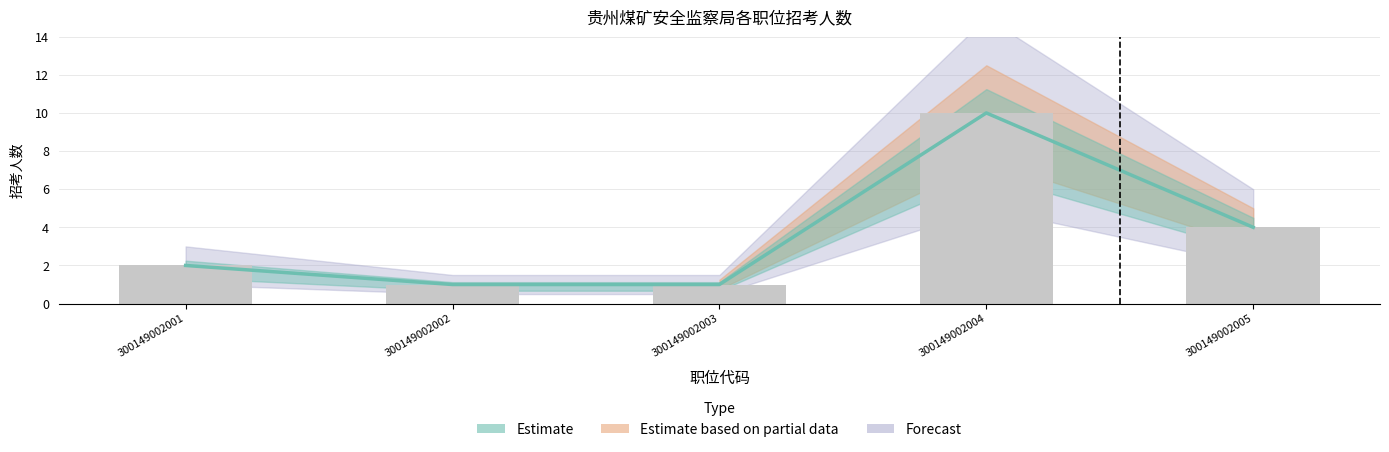

True or false: the data shows 1 at 300149002002.

False